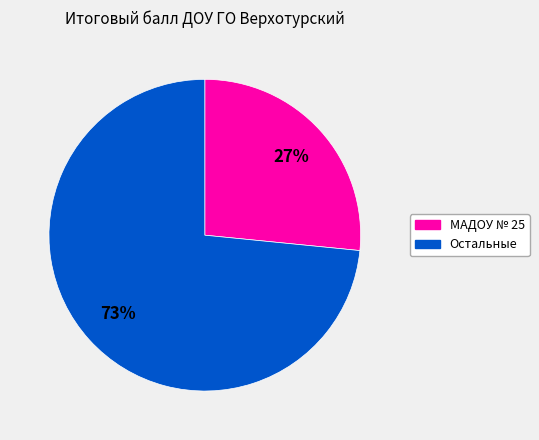

Is there any slice that represents more than half of the pie?

Yes